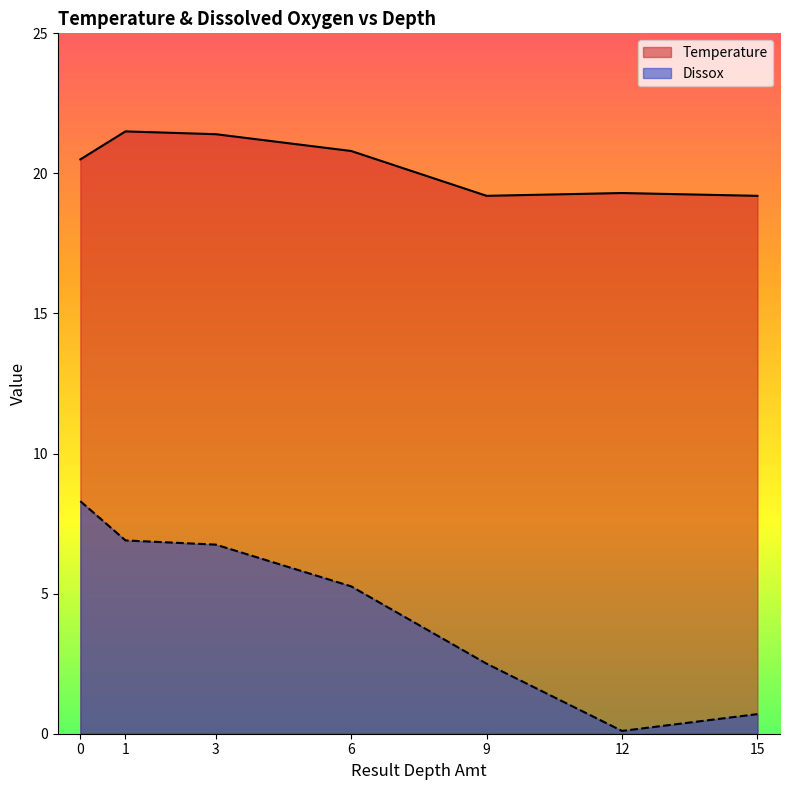

Rank the series by their maximum value, from highest to lowest.

Temperature, Dissox